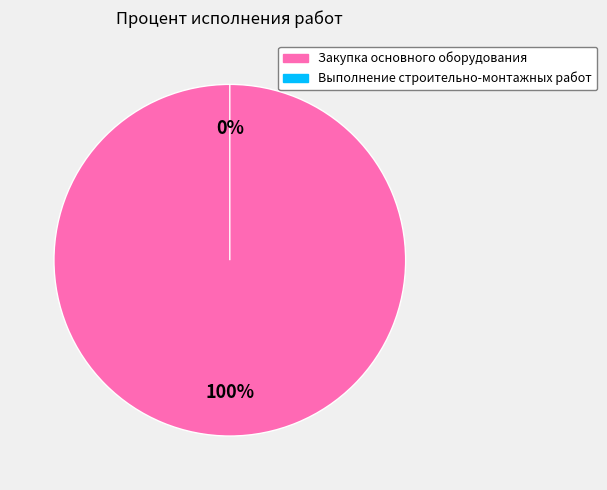

To the nearest percent, what portion does Закупка основного оборудования represent?

100%